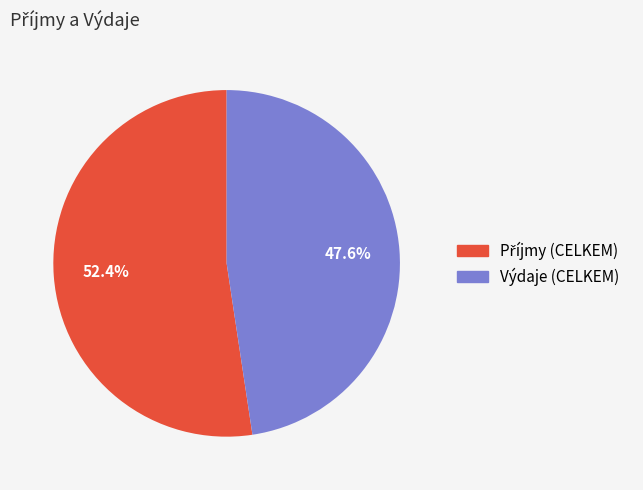

To the nearest percent, what is the average slice percentage?

50%